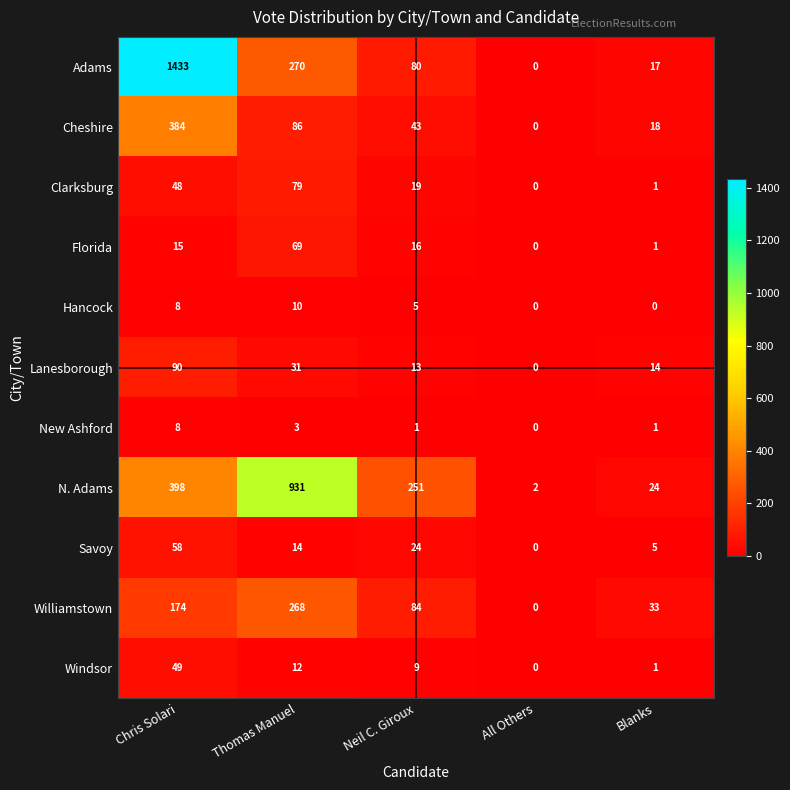

How many distinct data groups are displayed?

11